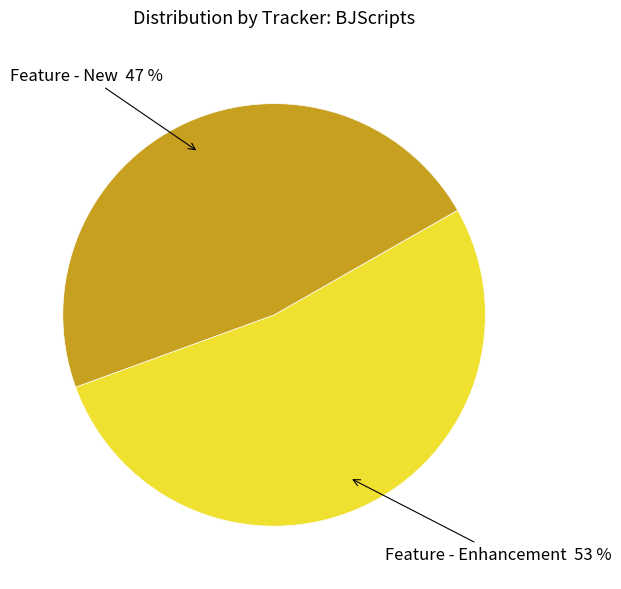

Is there a majority slice in this chart?

Yes